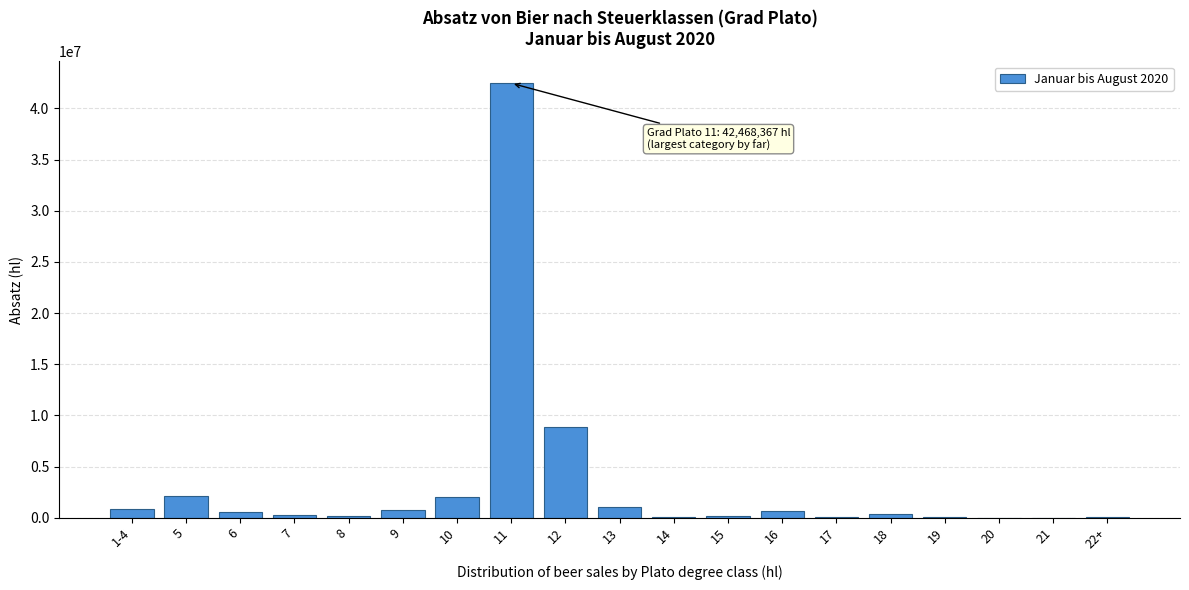

What is the sum of all values?

60478826.1